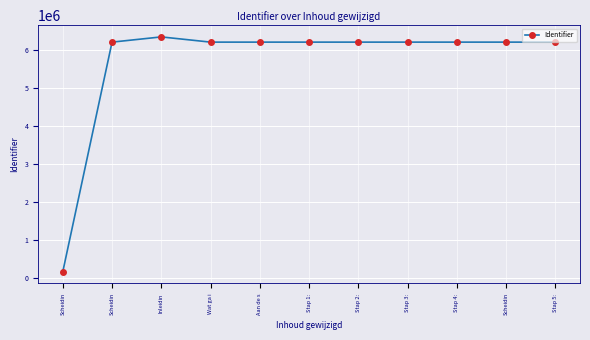

Does the chart have visible grid lines?

Yes